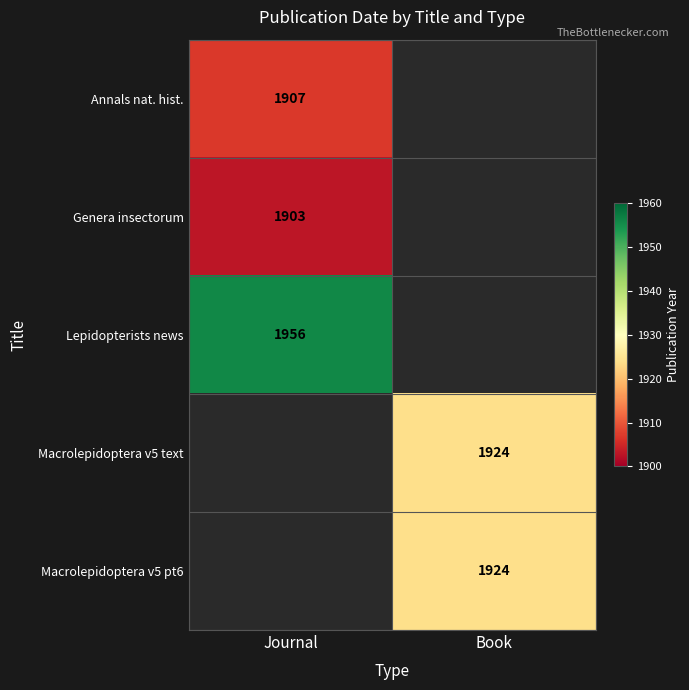

The value of Genera insectorum at Journal is 1903. True or false?

True